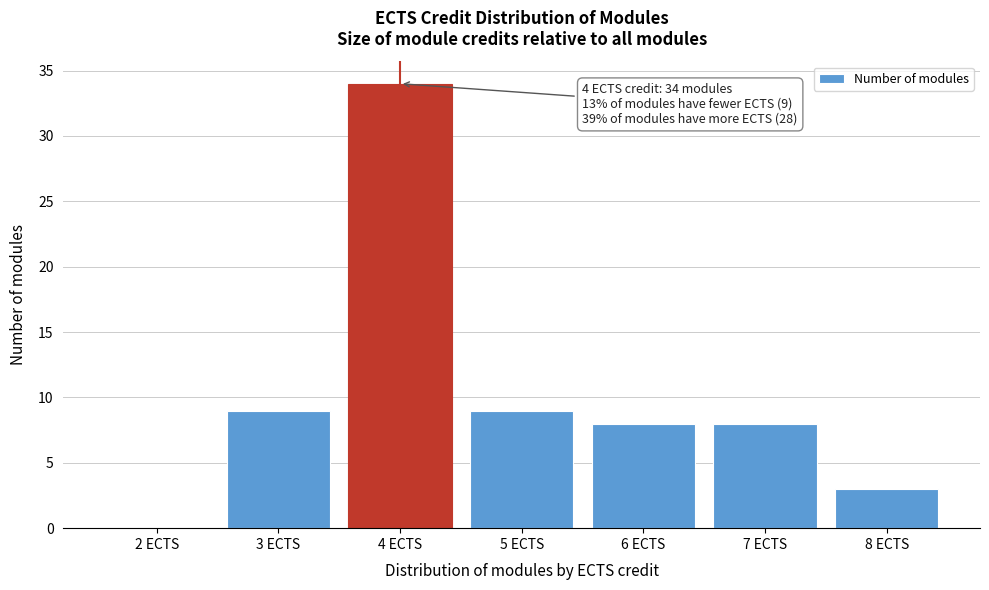

Over which range of the x-axis is the bar tallest?

3.5 to 4.5